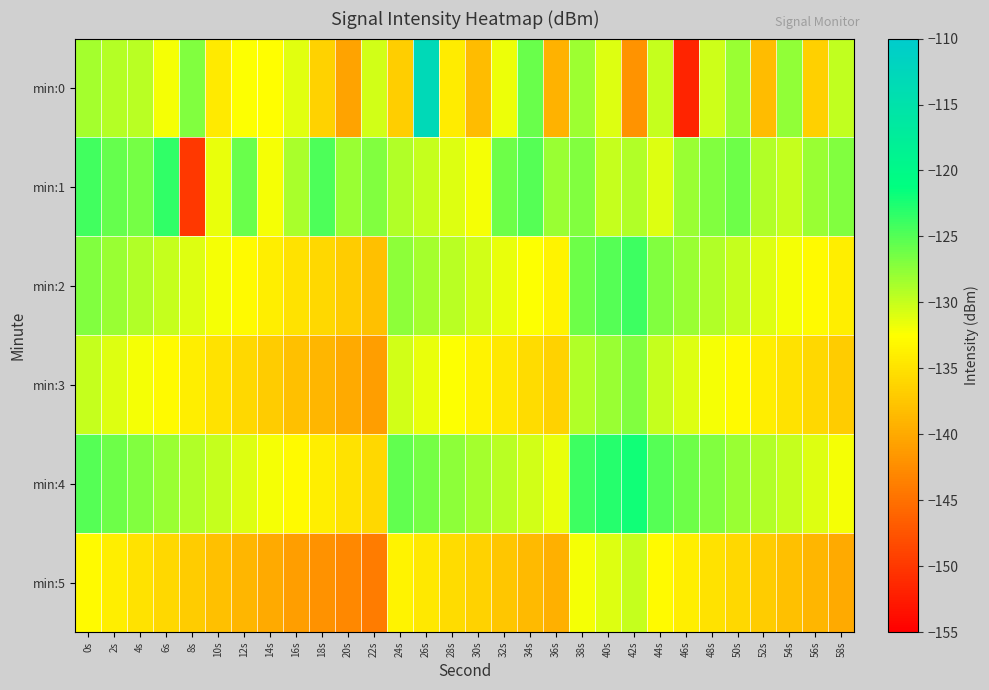

What is the spread (max minus min) of values at 36s?

11.5